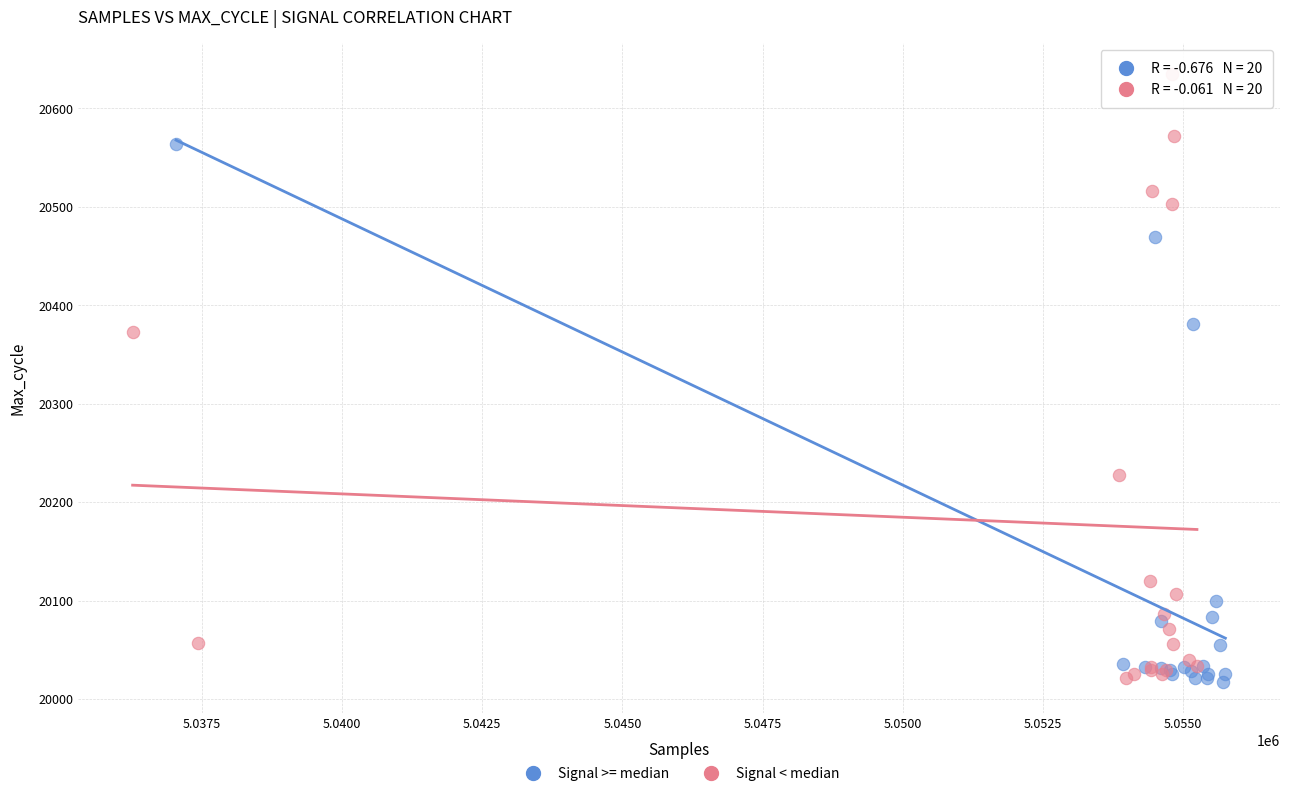

Which series has the widest spread of Y values?

Signal < median